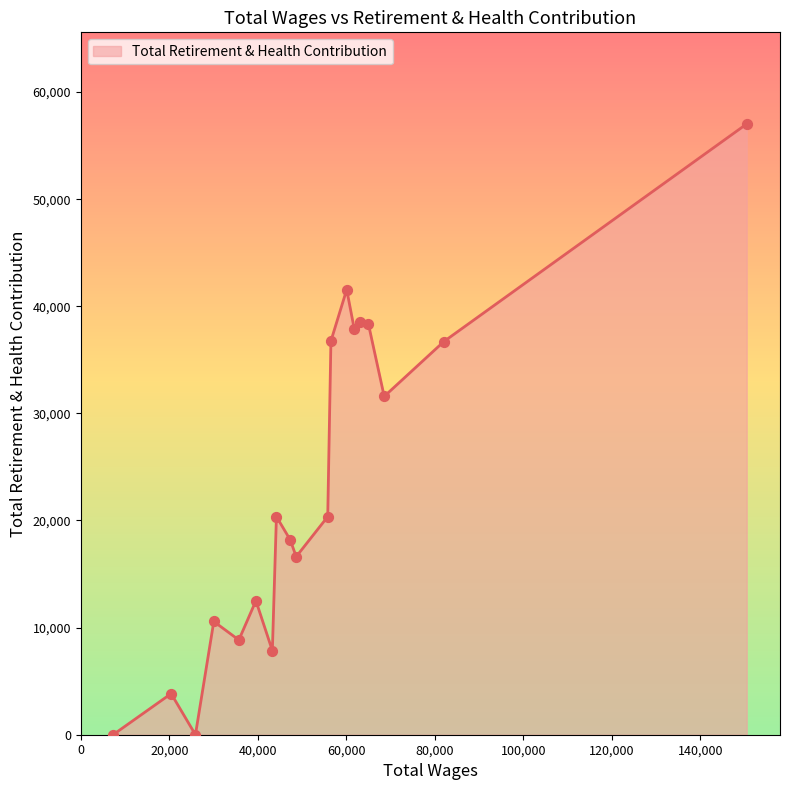

What is the difference between the maximum and minimum values?

57021